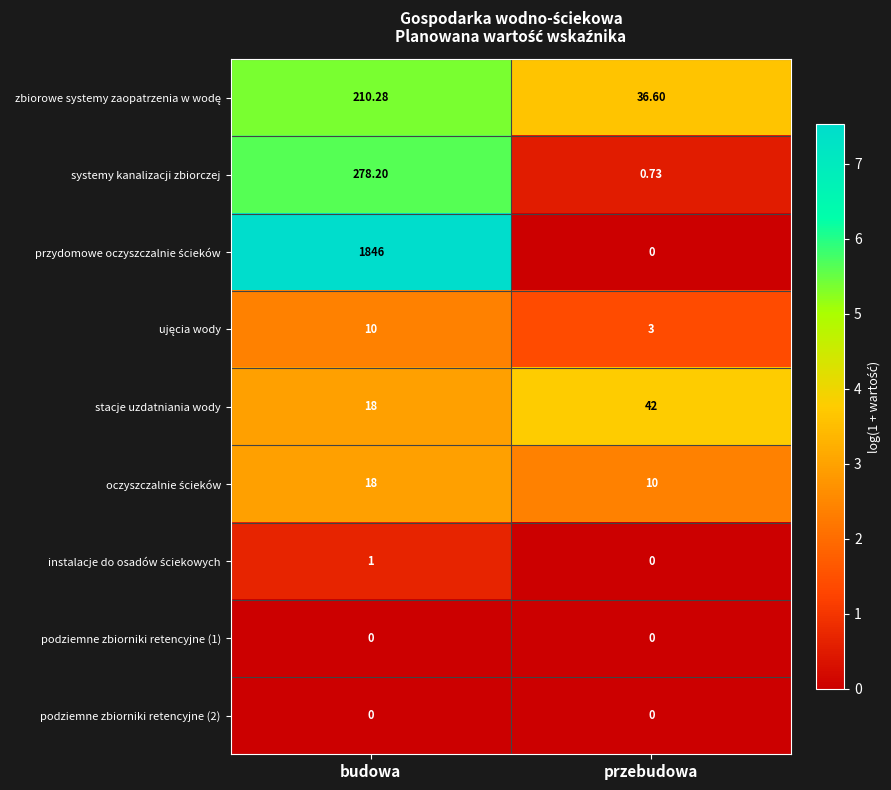

At which category is the sum across all series the highest?

budowa